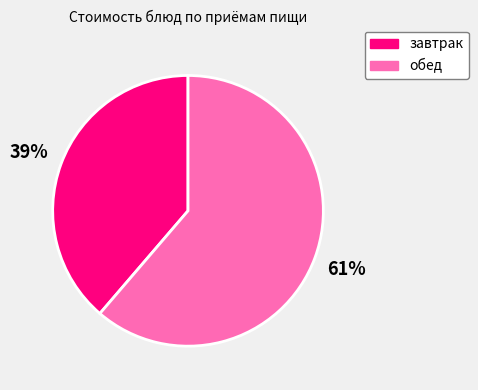

How many segments does this pie chart have?

2